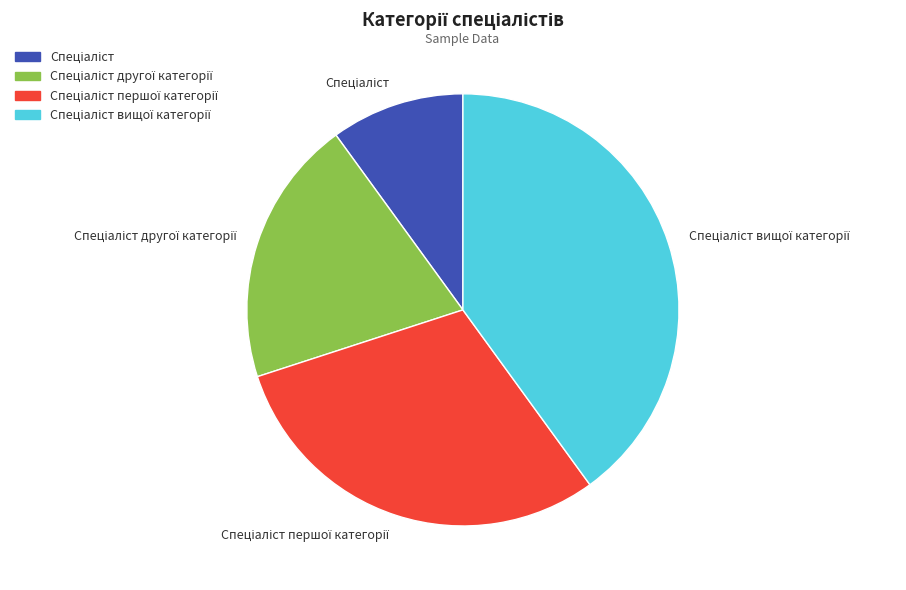

Is there any slice that represents more than half of the pie?

No